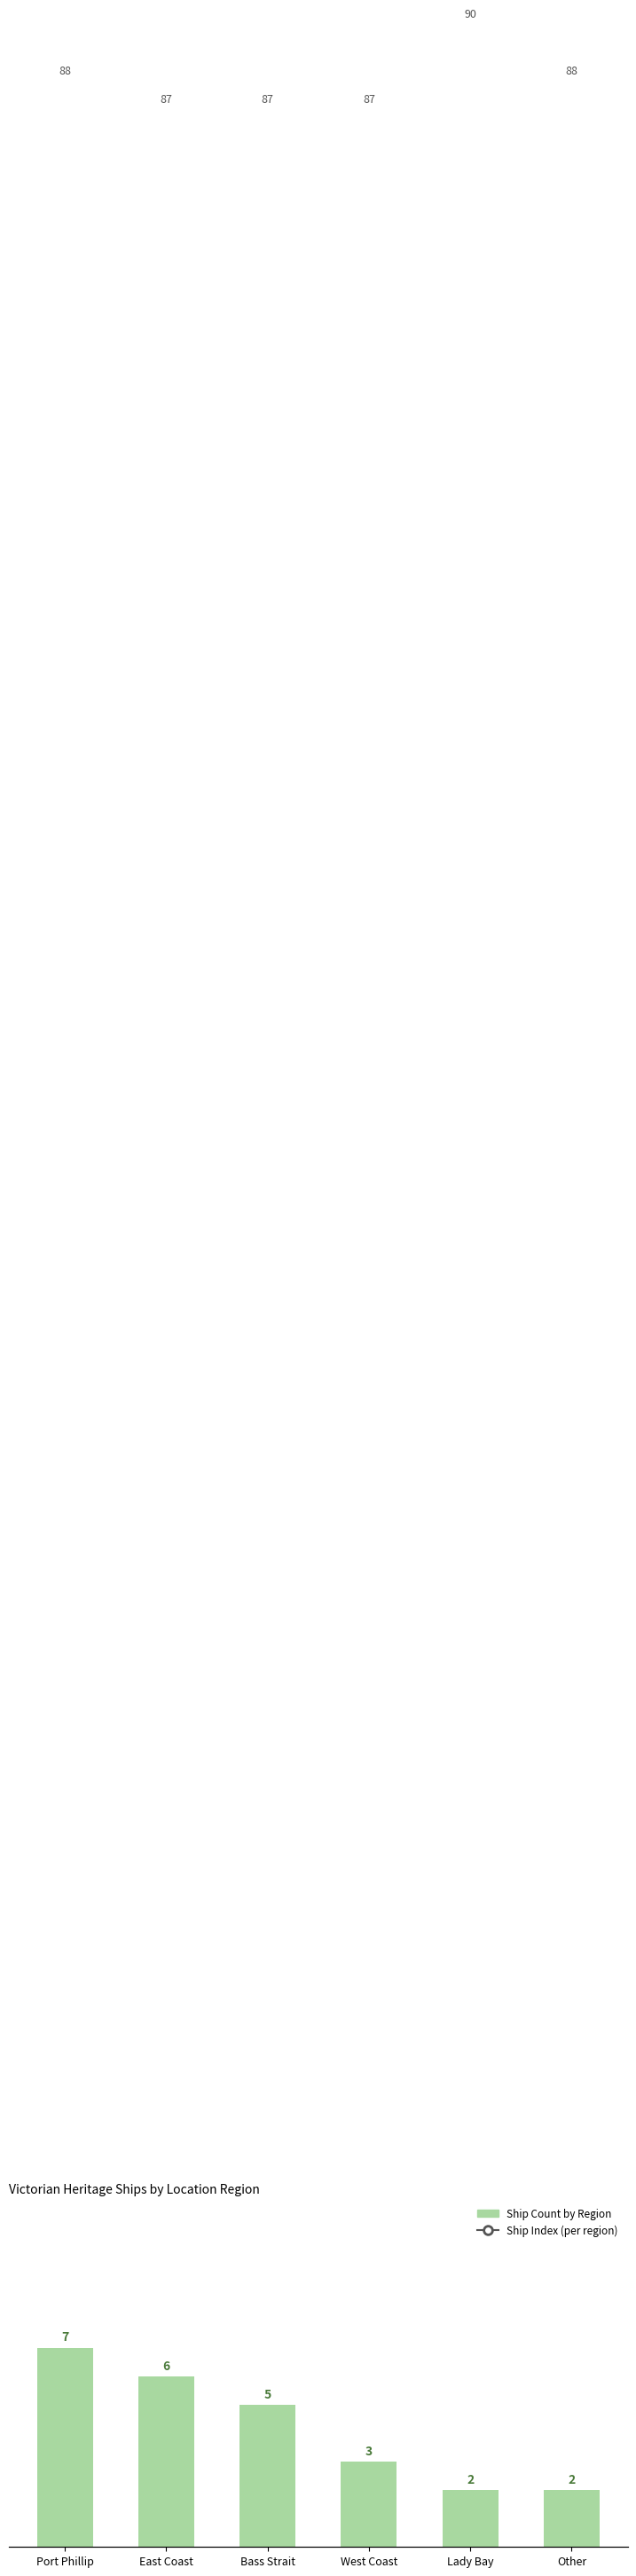

What is the highest value of the Ship Count by Region series?

7